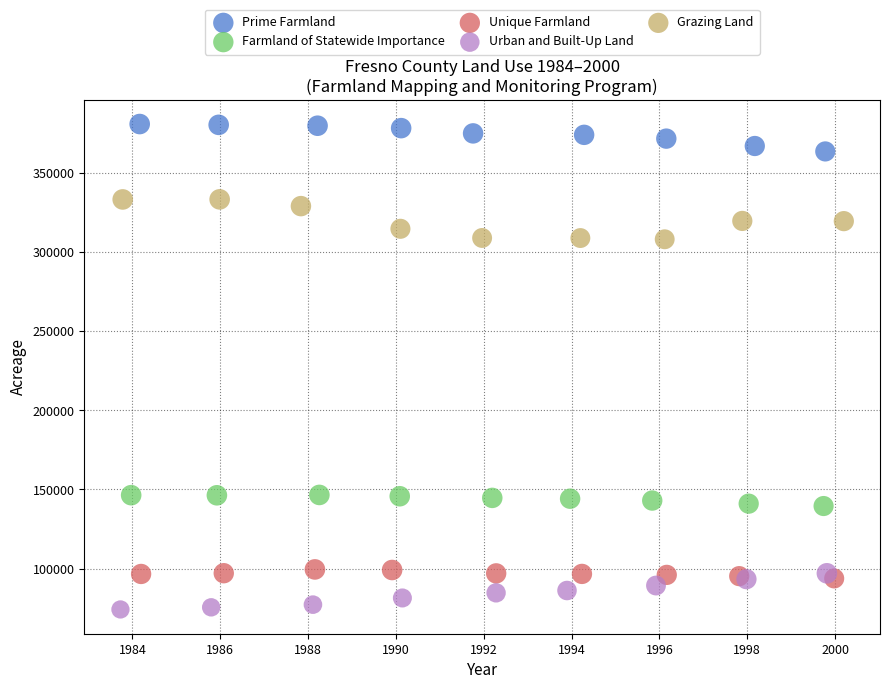

What are all the series names shown in the legend?

Prime Farmland, Farmland of Statewide Importance, Unique Farmland, Urban and Built-Up Land, Grazing Land